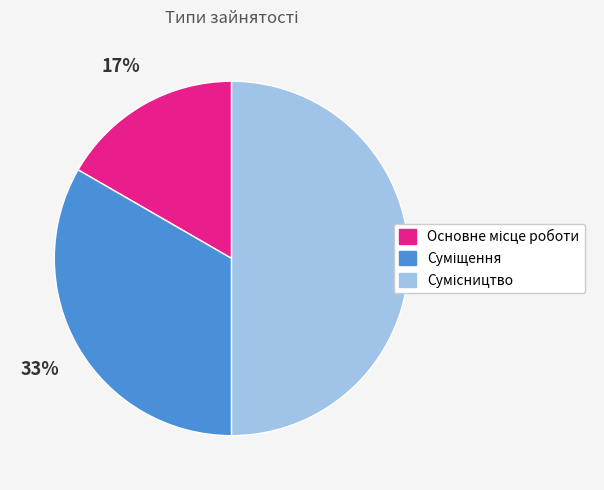

To the nearest percent, what is the average slice percentage?

33%